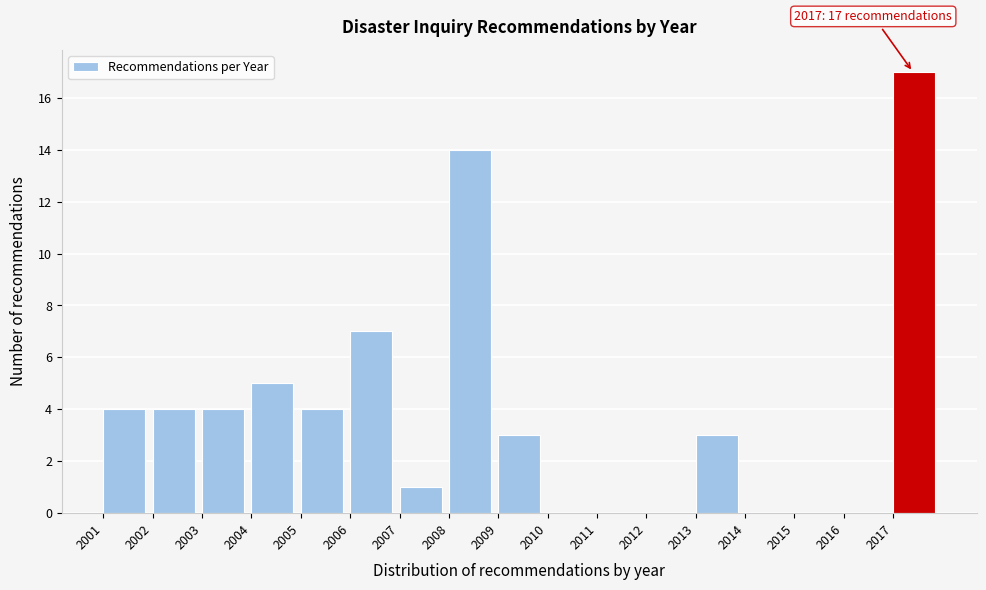

Over which range of the x-axis is the bar tallest?

2017 to 2018